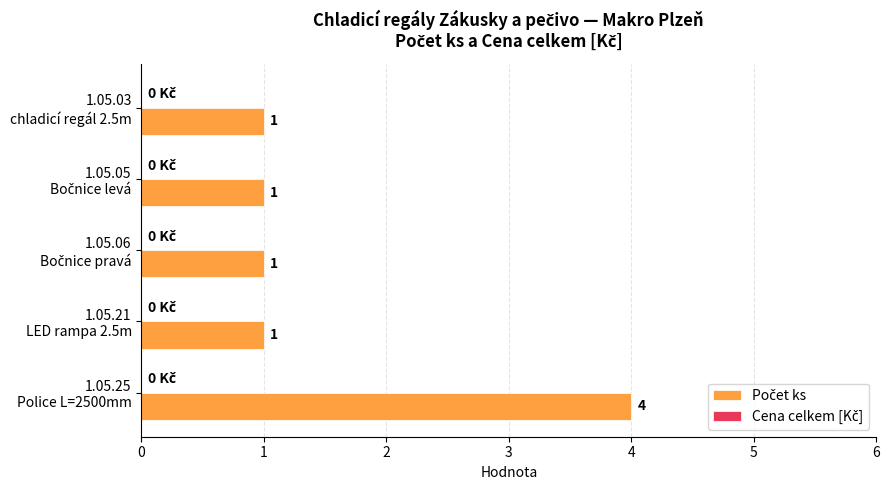

What is the maximum value shown in the chart?

4